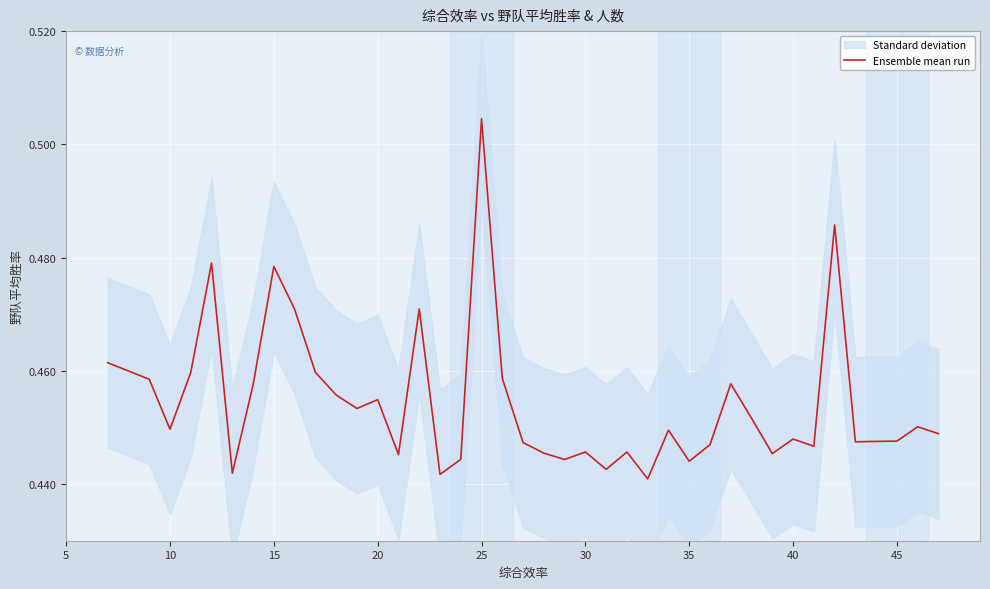

What is the maximum value shown in the chart?

0.5